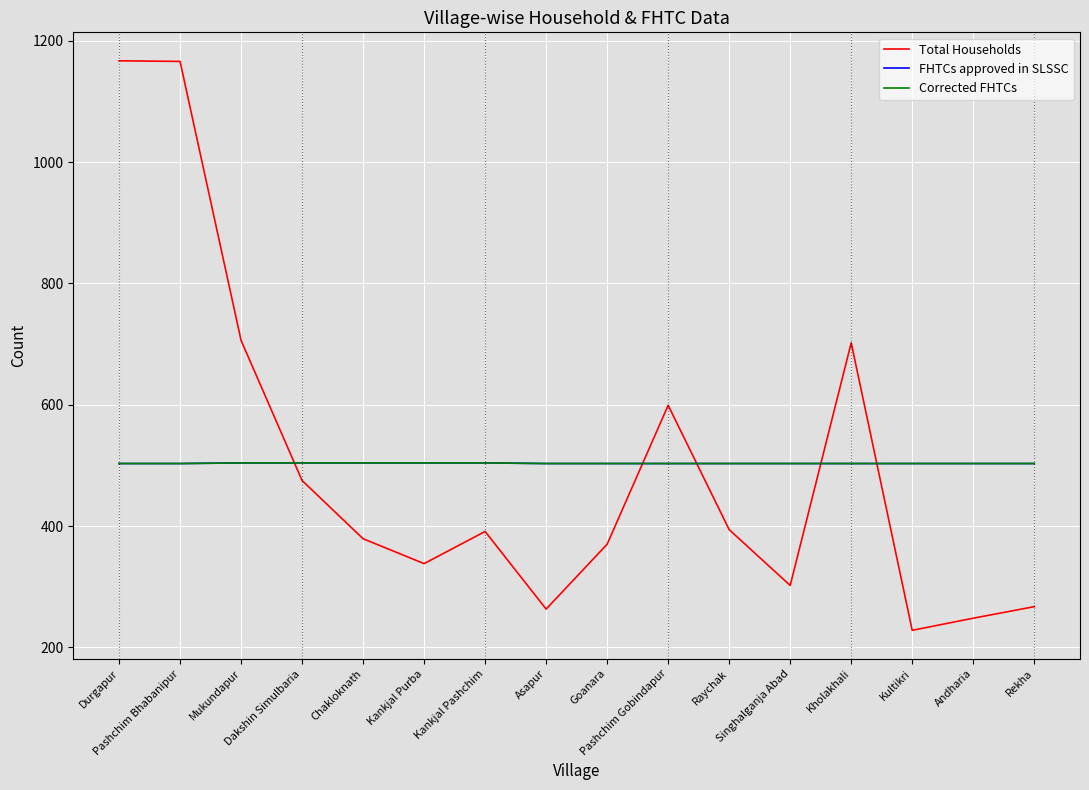

Is this an area chart (filled region under the line)?

No